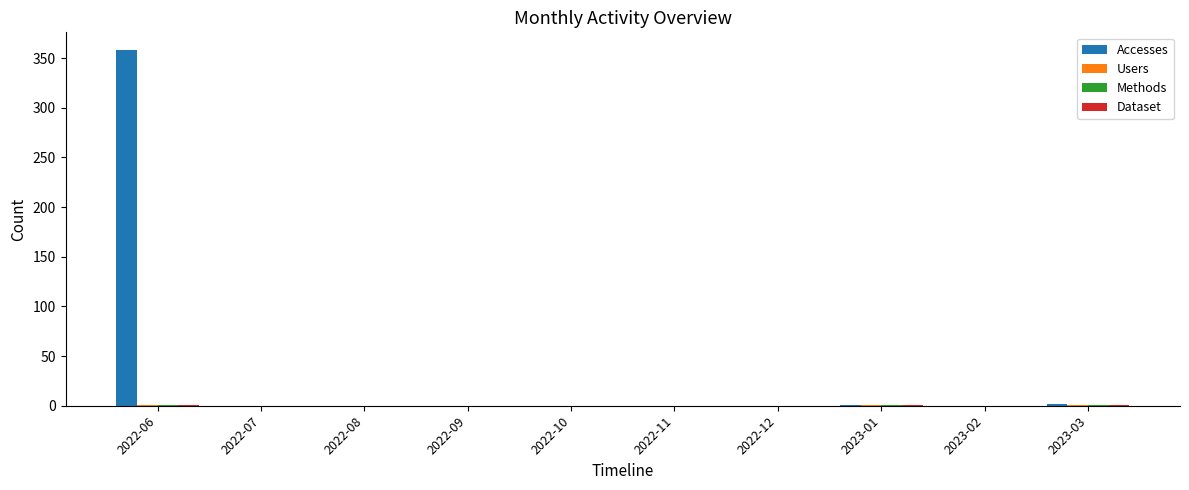

What is the maximum value shown in the chart?

358